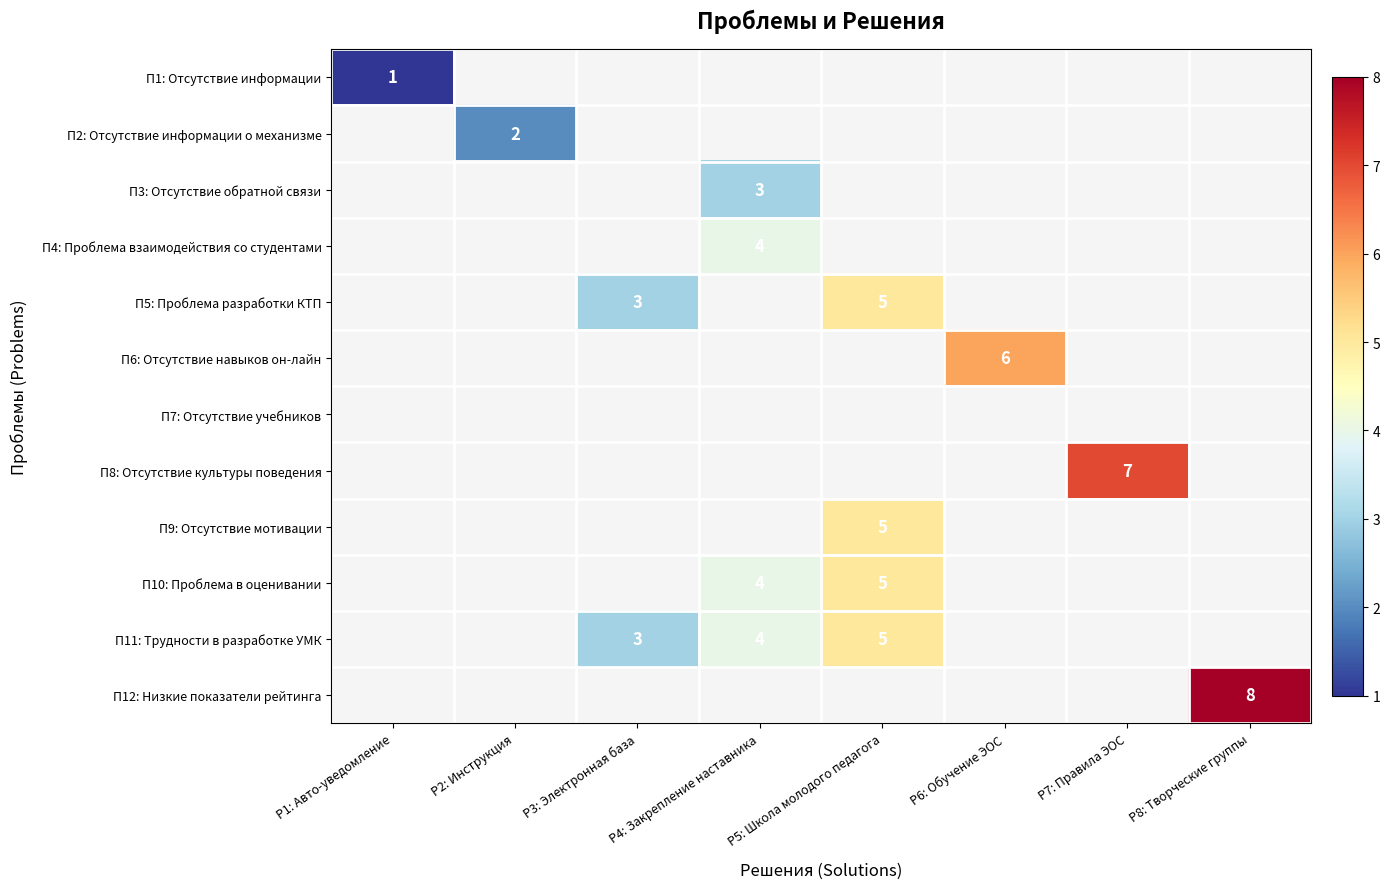

At which category does the chart reach its peak across all series?

Р8: Творческие группы